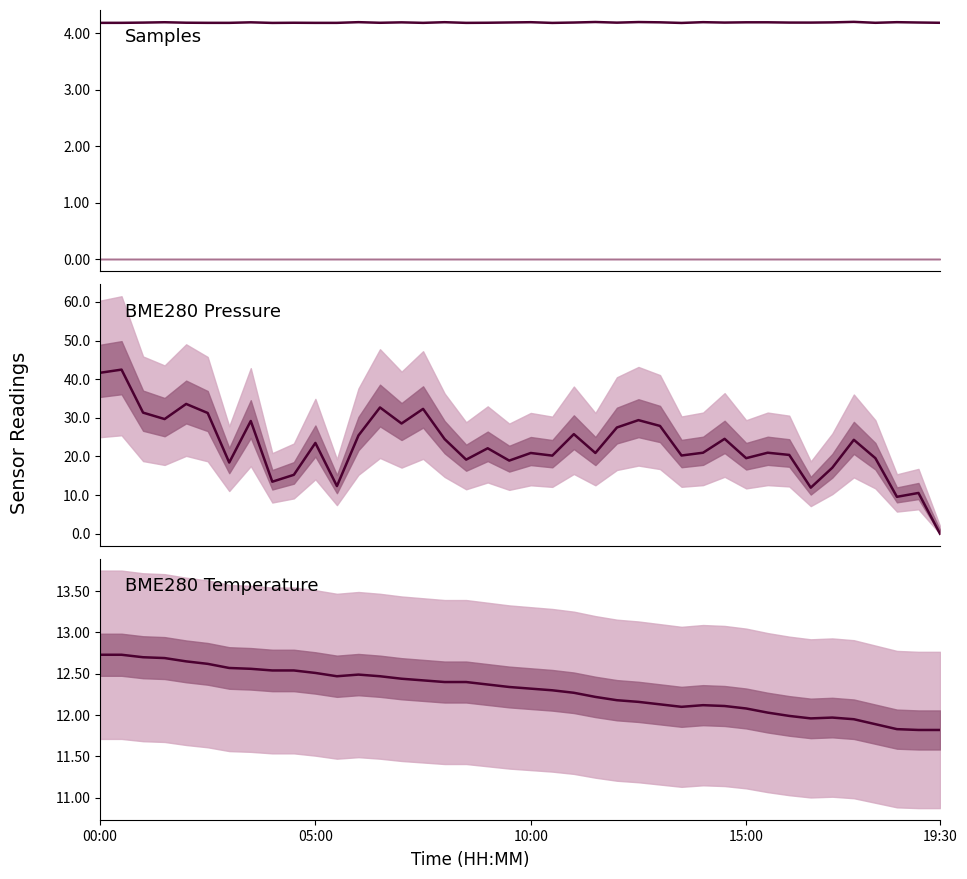

How many Samples (M) values are between 4 and 5?

40